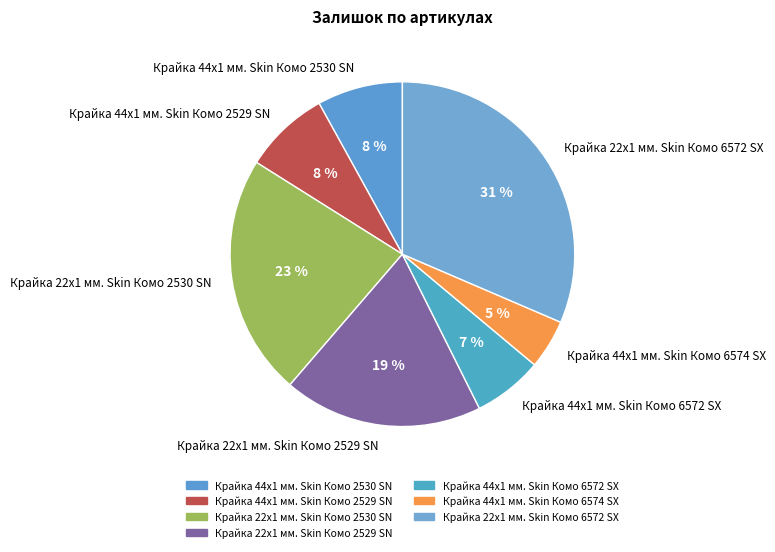

Is the sum of Крайка 44x1 мм. Skin Комо 6572 SX and Крайка 44x1 мм. Skin Комо 6574 SX greater than half?

No